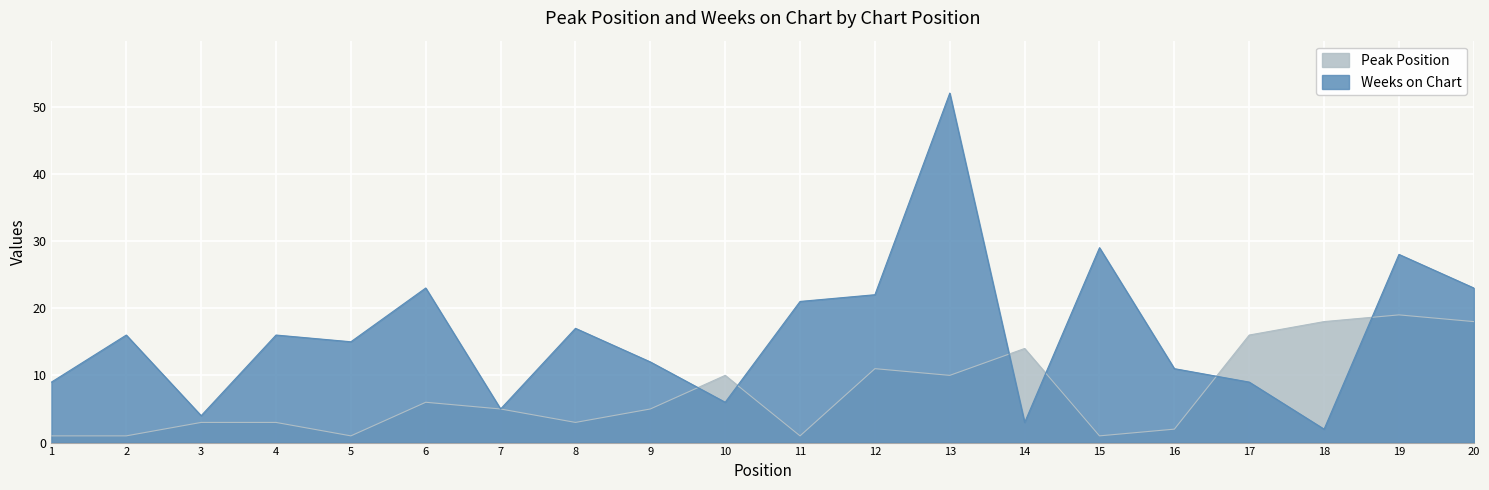

What is the lowest value of the Weeks on Chart series?

2